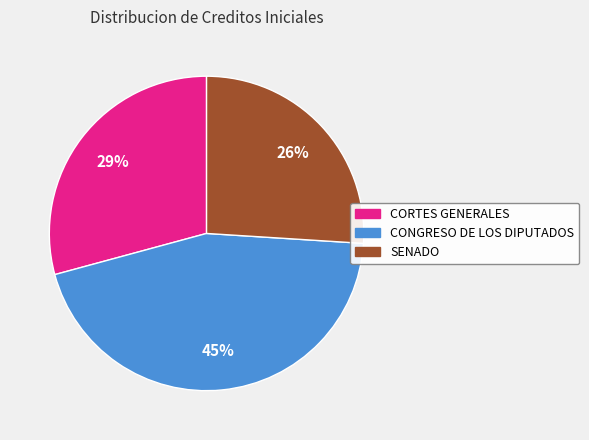

Is it true that SENADO is 26% of the pie?

True